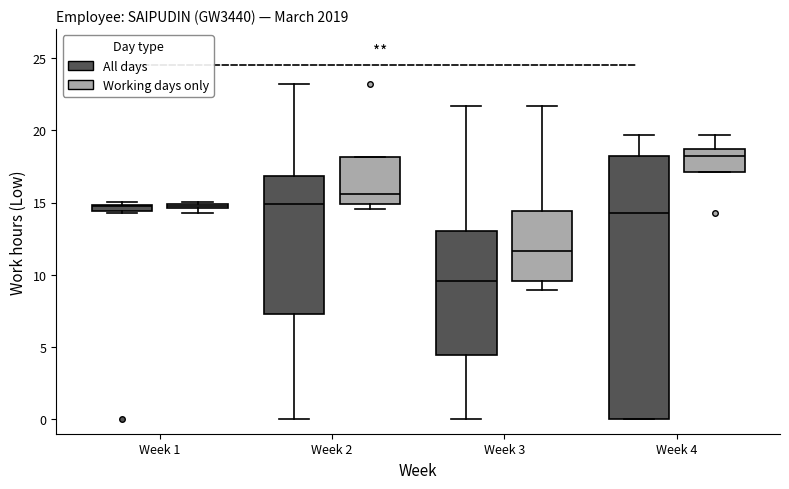

Which box's median line is the highest?

Week 4 (Working days only)